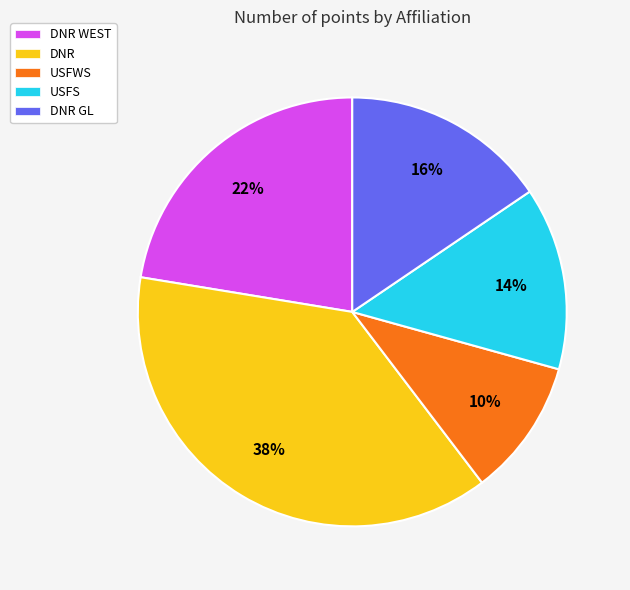

To the nearest percent, what is the difference between the largest and smallest slice percentages?

28%